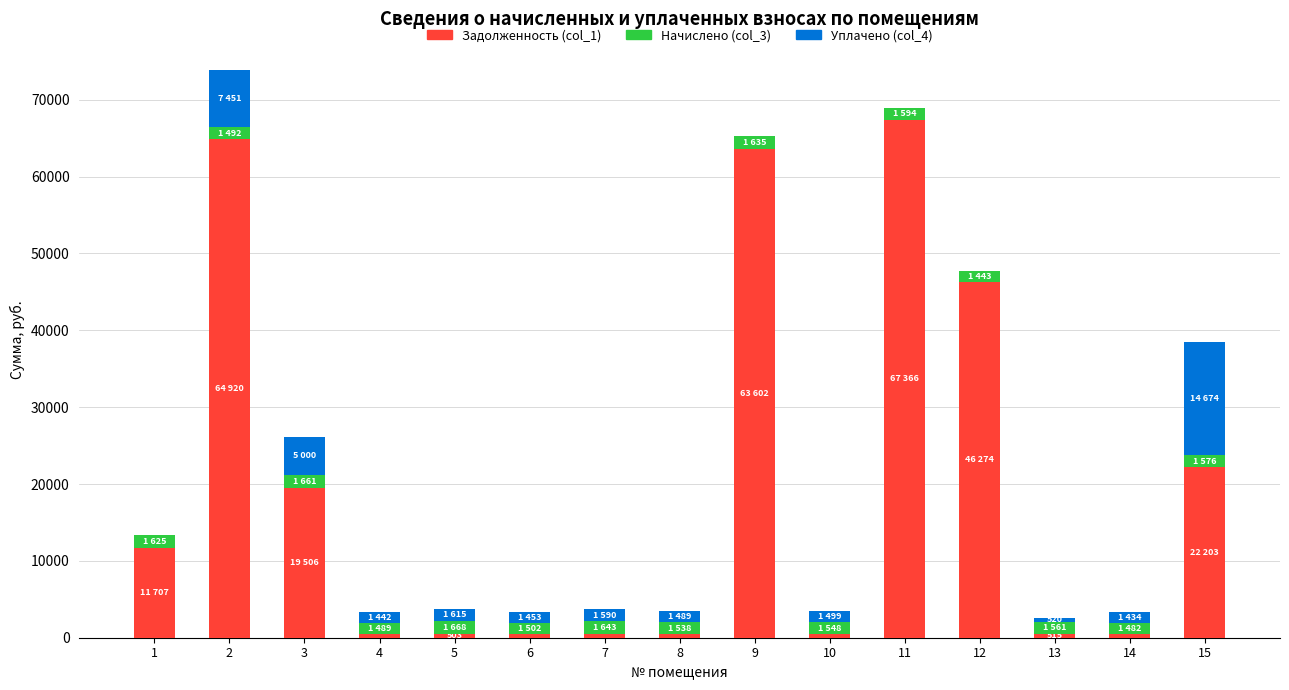

How many categories are shown in the chart?

15